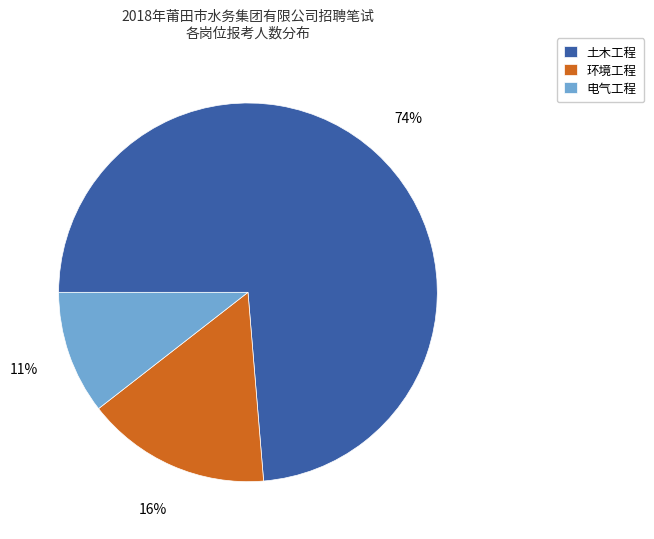

Is there a majority slice in this chart?

Yes